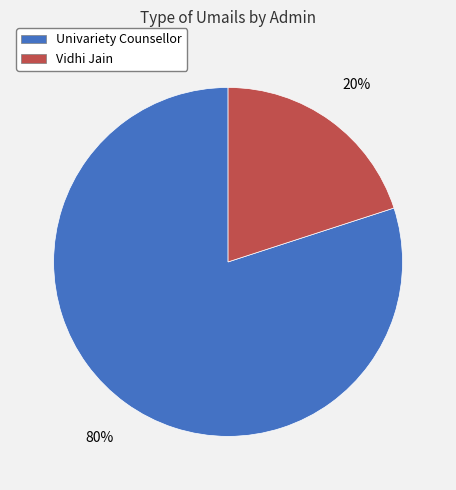

To the nearest percent, what is the combined percentage of Univariety Counsellor and Vidhi Jain?

100%